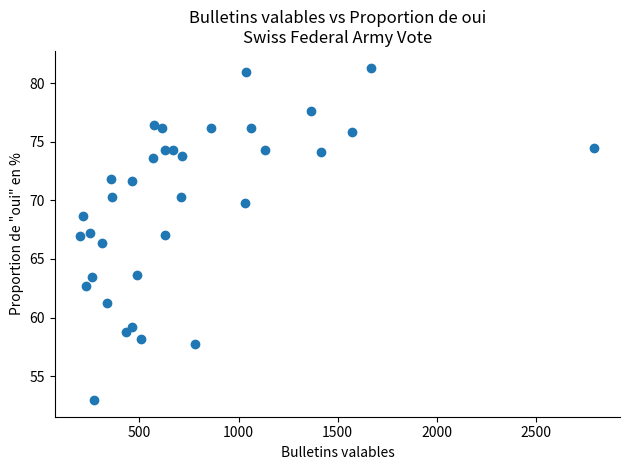

What is the range of X values (max minus min)?

2591.0